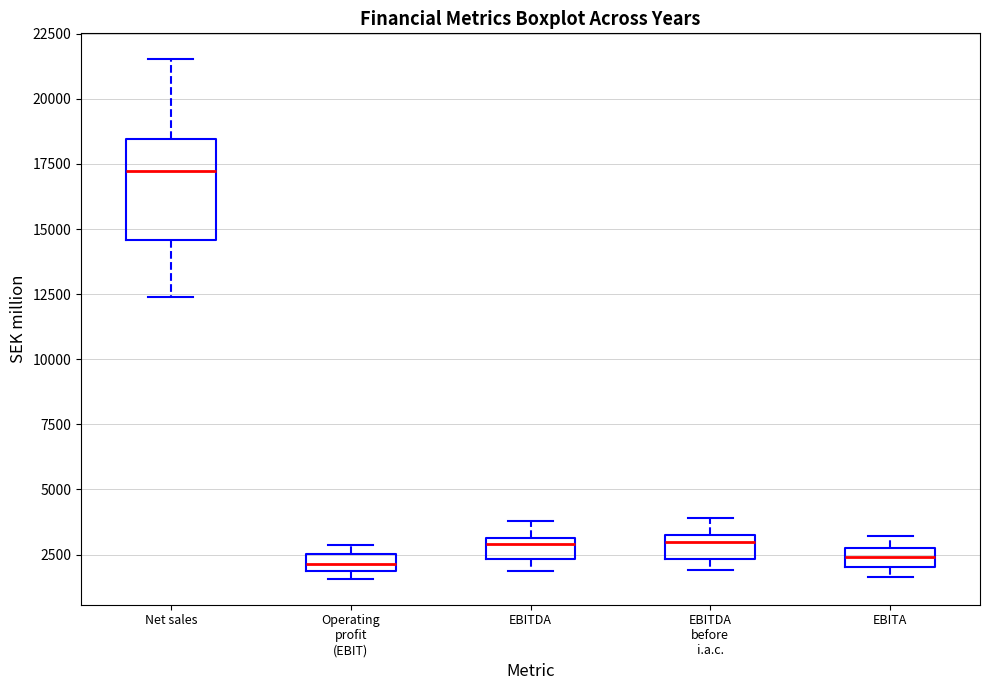

Comparing the boxes themselves (not the whiskers), which one is the tallest?

Net sales